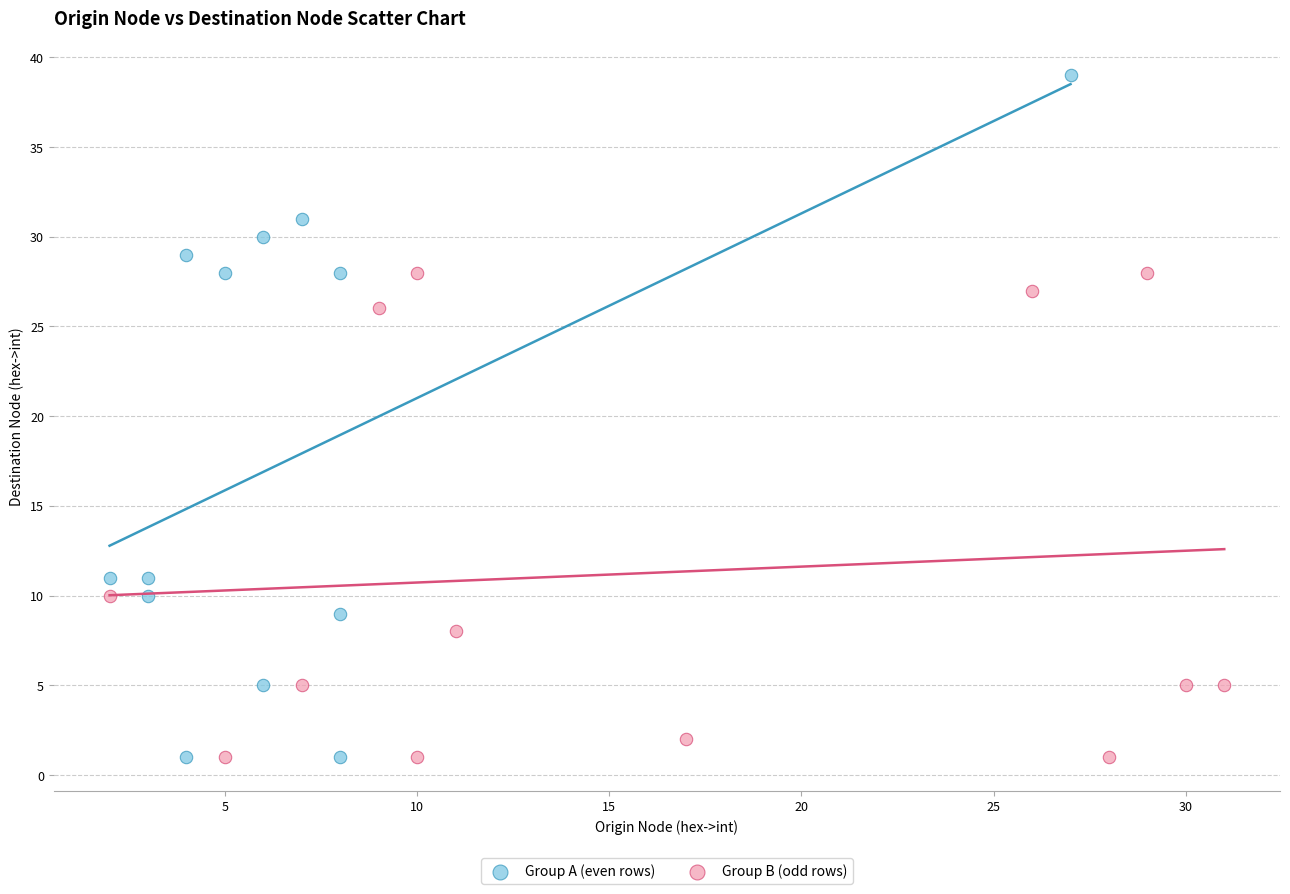

Which series reaches the maximum Y coordinate?

Group A (even rows)